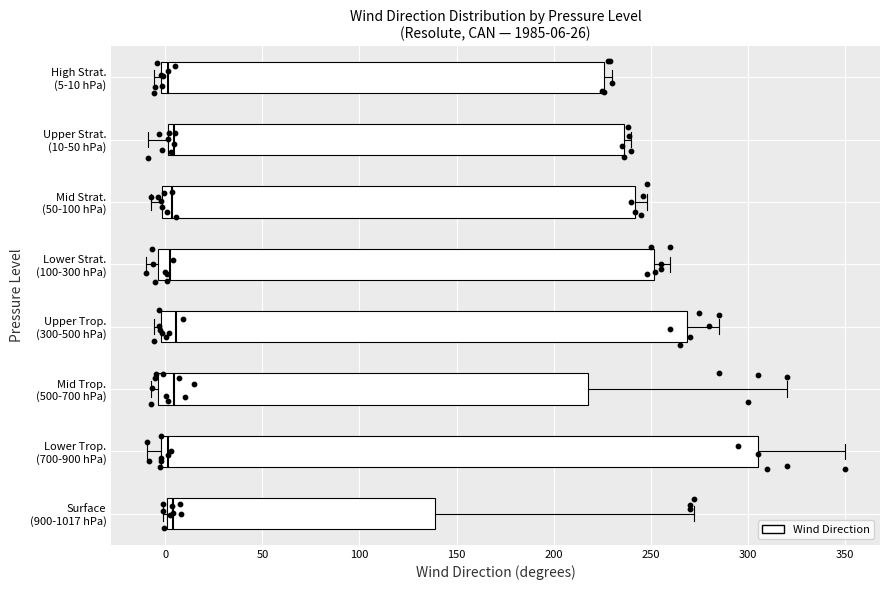

Comparing the boxes themselves (not the whiskers), which one is the widest?

Lower Trop. (700-900 hPa)